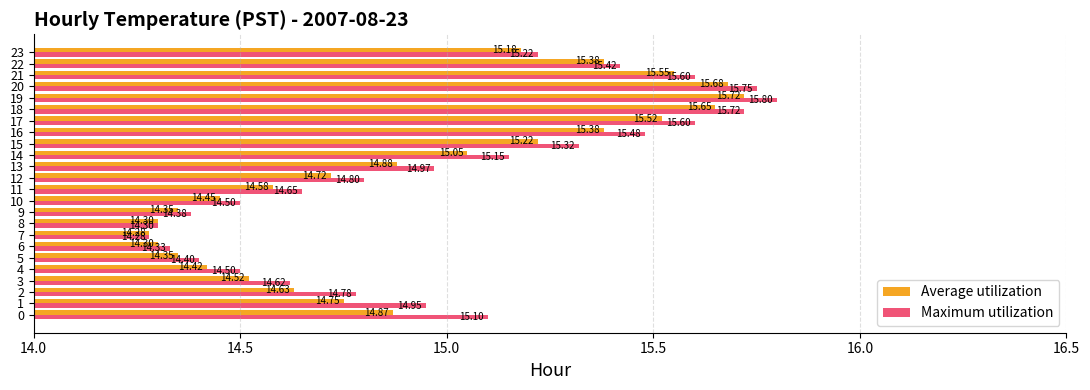

What is the minimum value for Average utilization?

14.3